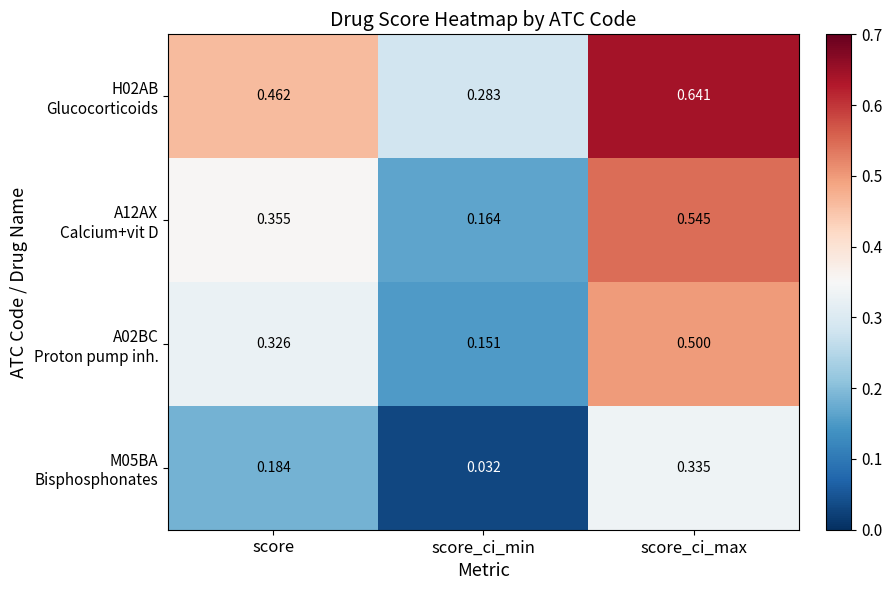

At which category is the sum across all series the highest?

score_ci_max